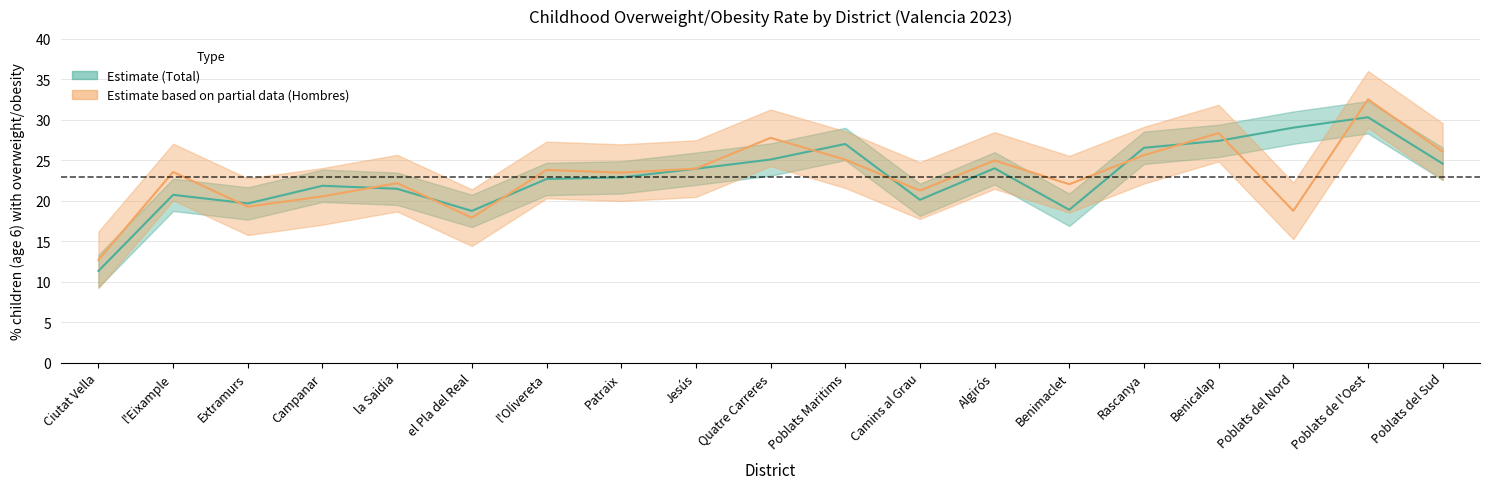

What is the difference between the Total values at Camins al Grau and Campanar?

1.7